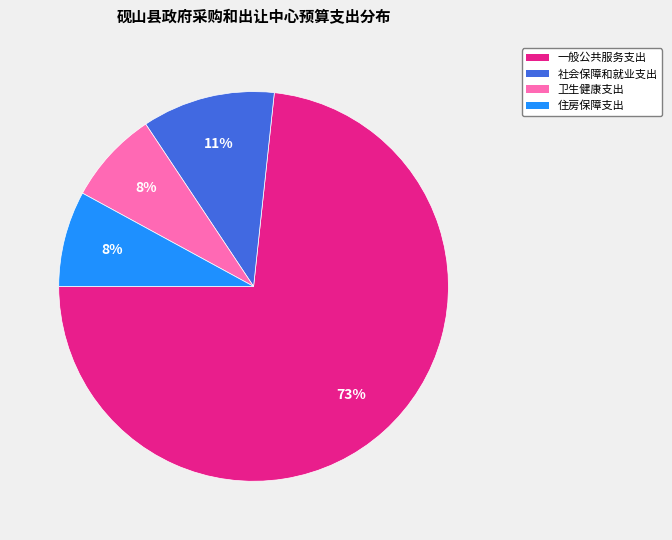

Is there any slice that represents more than half of the pie?

Yes